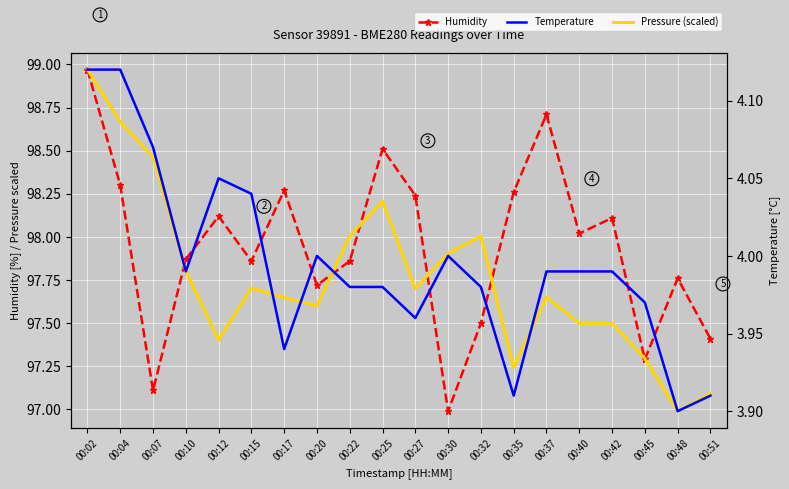

What is the spread (max minus min) of values at 00:04?

94.5